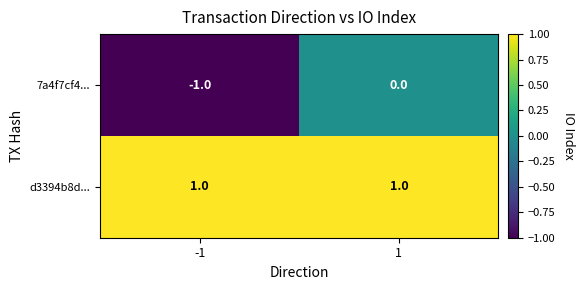

The 7a4f7cf4... series shows -1 at -1. True or false?

True